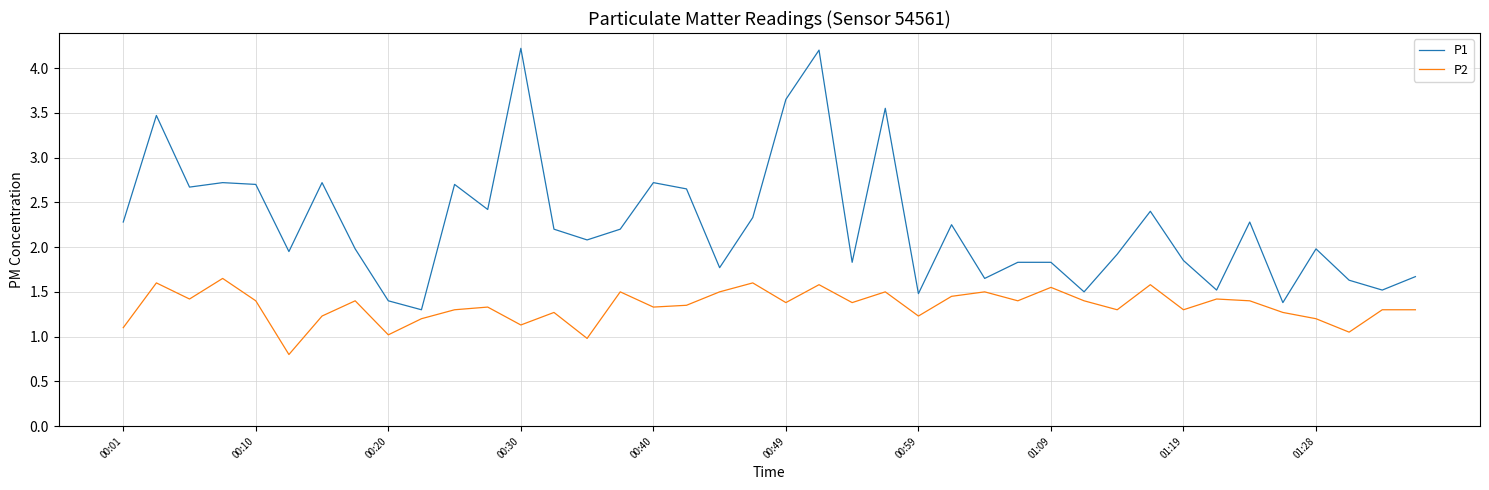

List the series in order of their peak value, highest first.

P1, P2